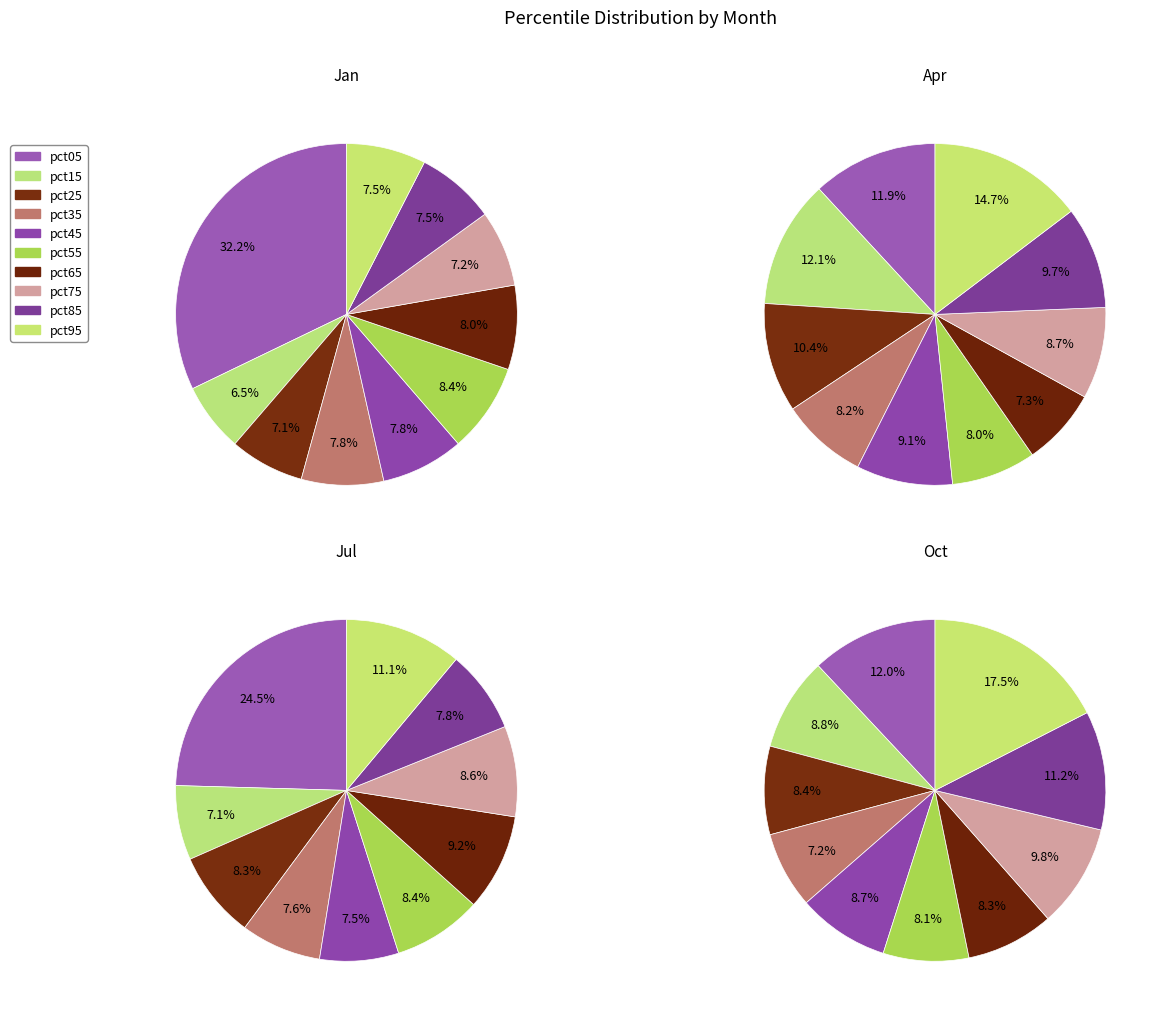

What percentage do pct25 and pct15 together represent?

13.6%